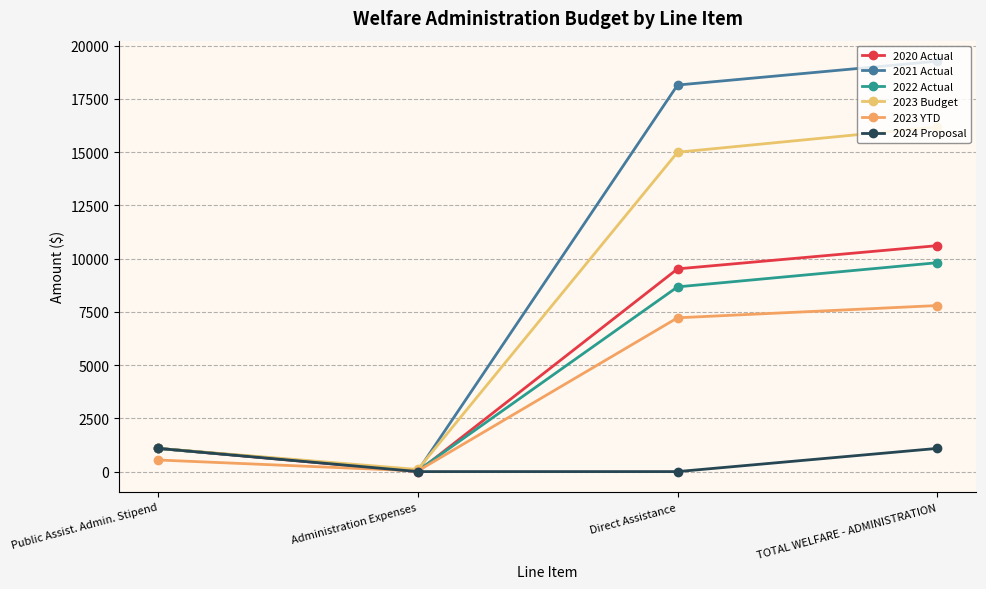

How many data points does each series have?

4